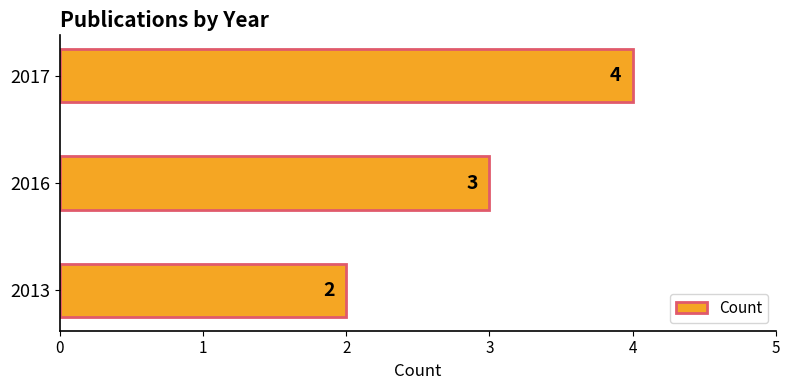

What is the change in value from 2013 to 2017?

+2